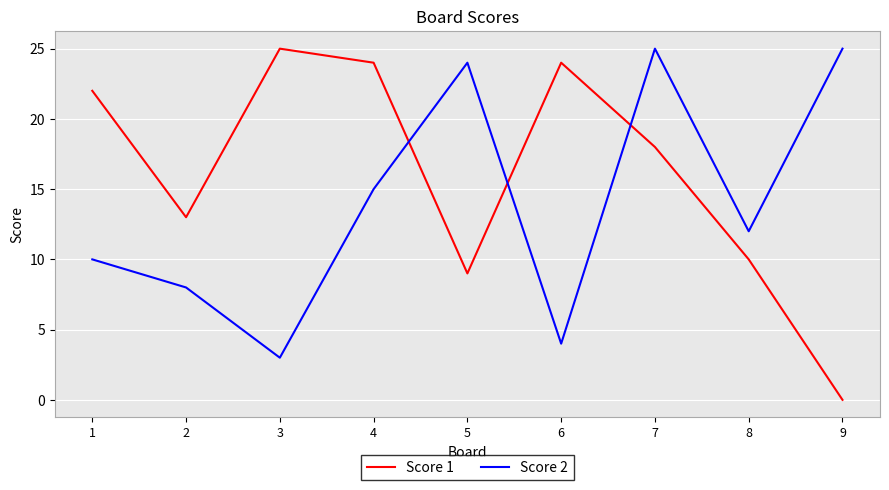

Does the chart display data point markers on the line(s)?

No